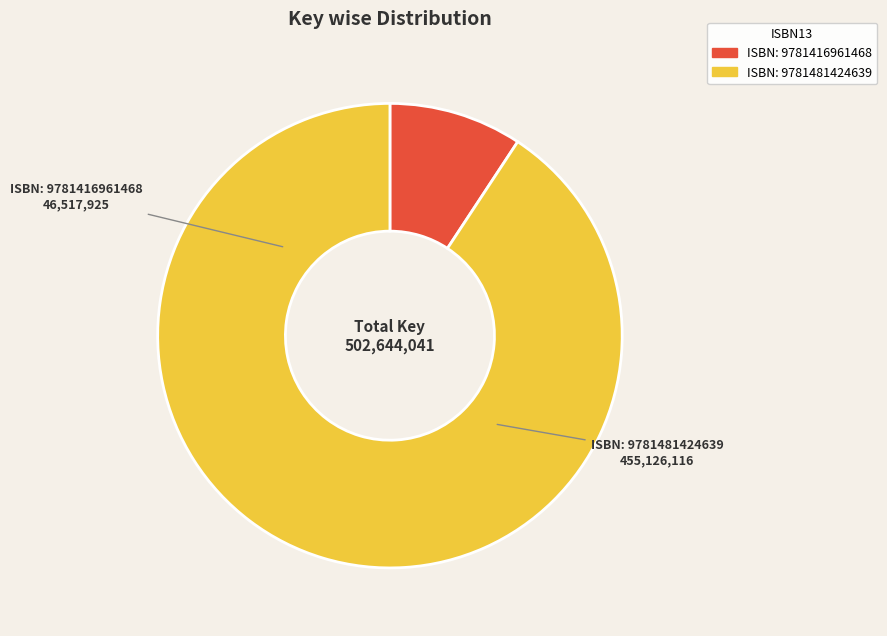

What is the ratio of the value at ISBN: 9781481424639 to the value at ISBN: 9781416961468?

9.8